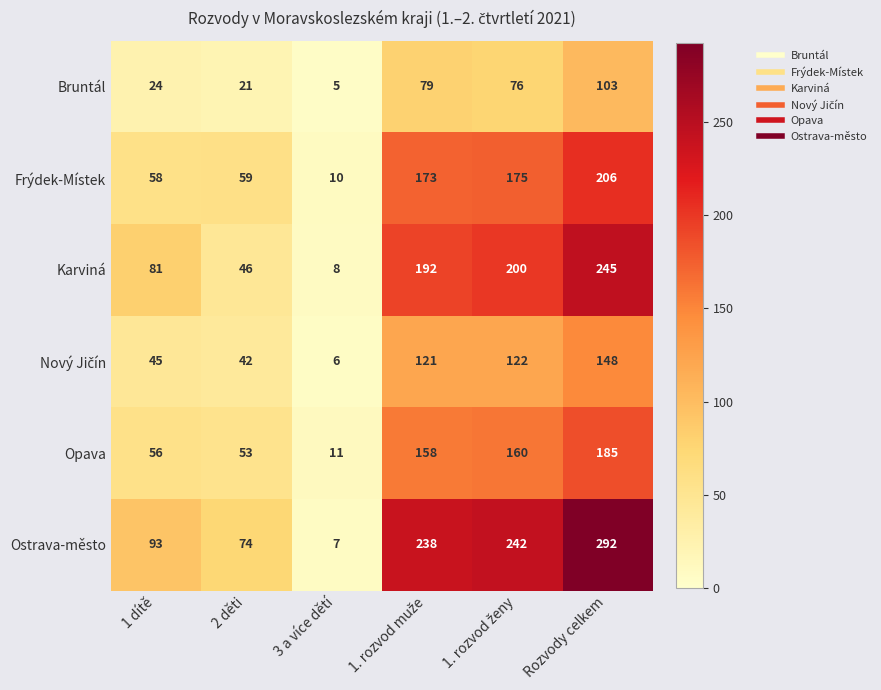

What is the average value of the Bruntál series?

51